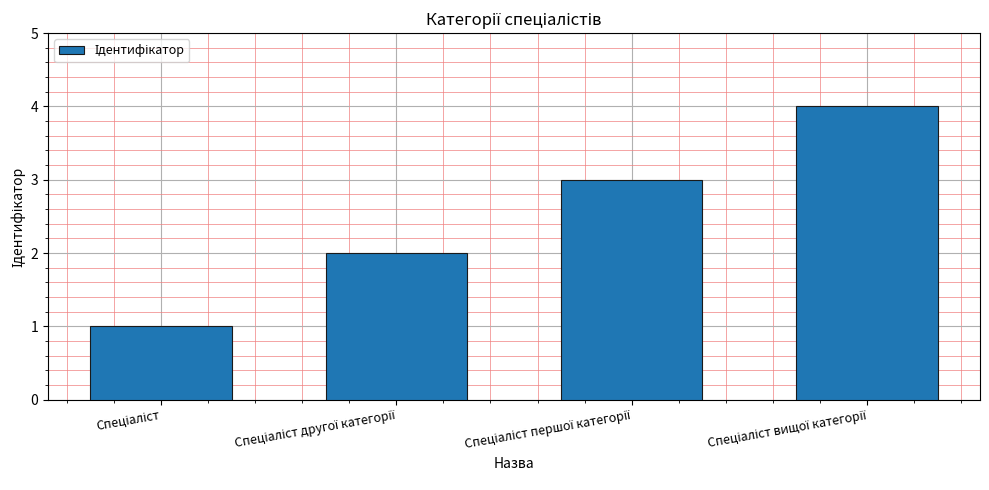

What is the greatest value displayed?

4